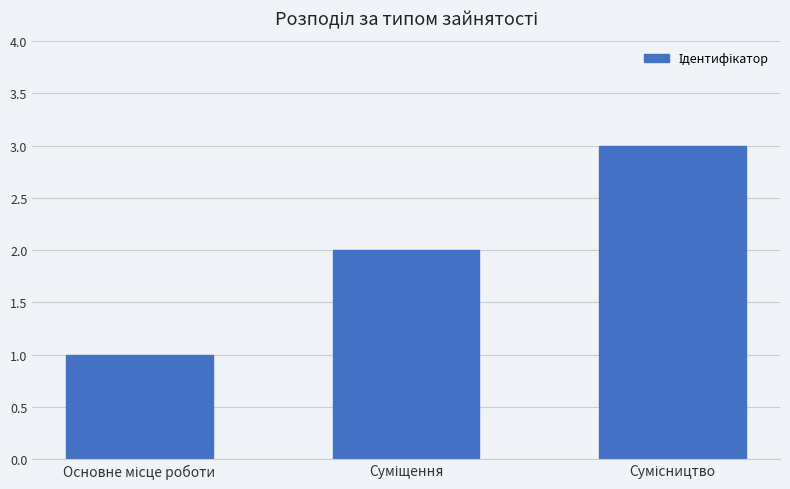

What is the greatest value displayed?

3